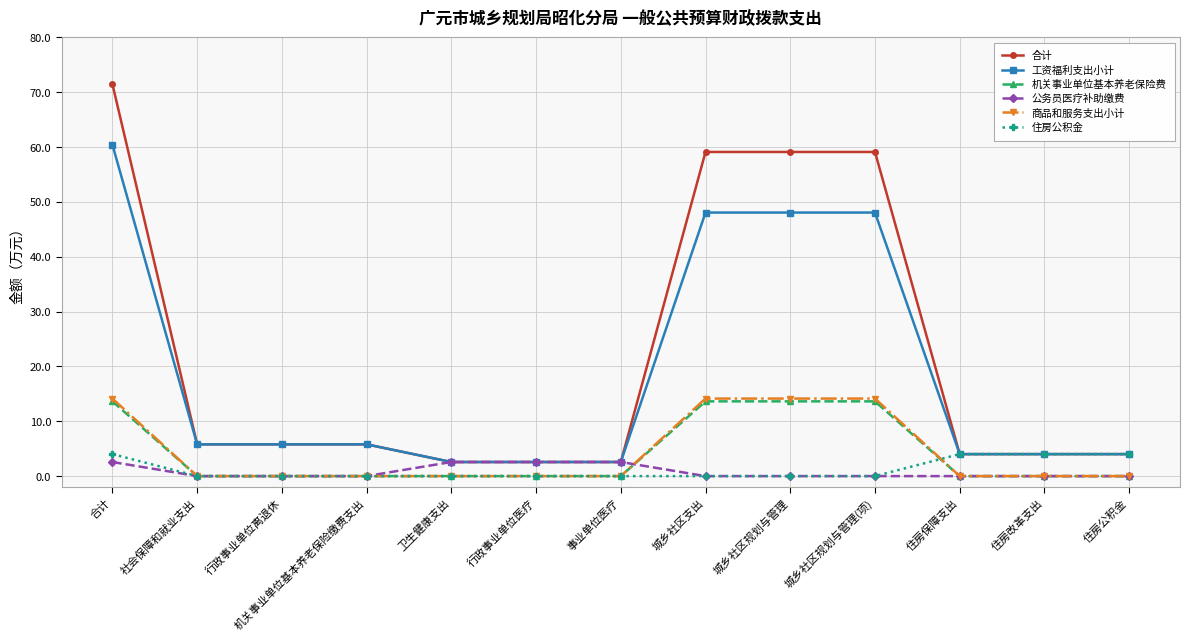

The value of 商品和服务支出小计 at 城乡社区支出 is 23.4. True or false?

False